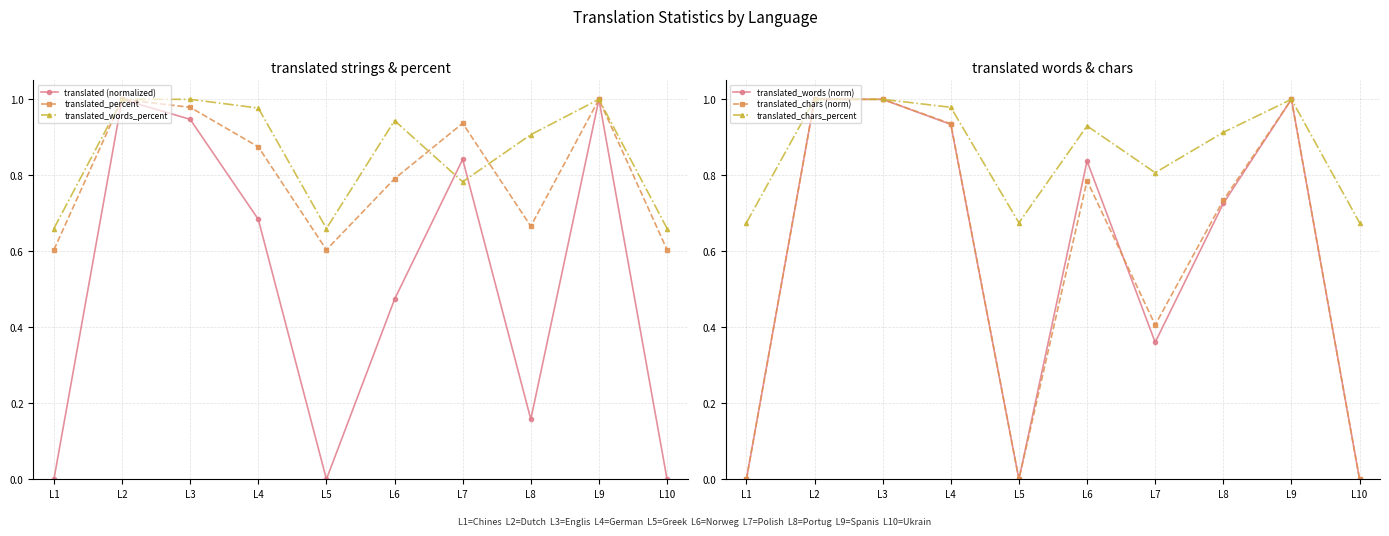

How many times do translated_words (norm) and translated_chars (norm) cross each other?

1